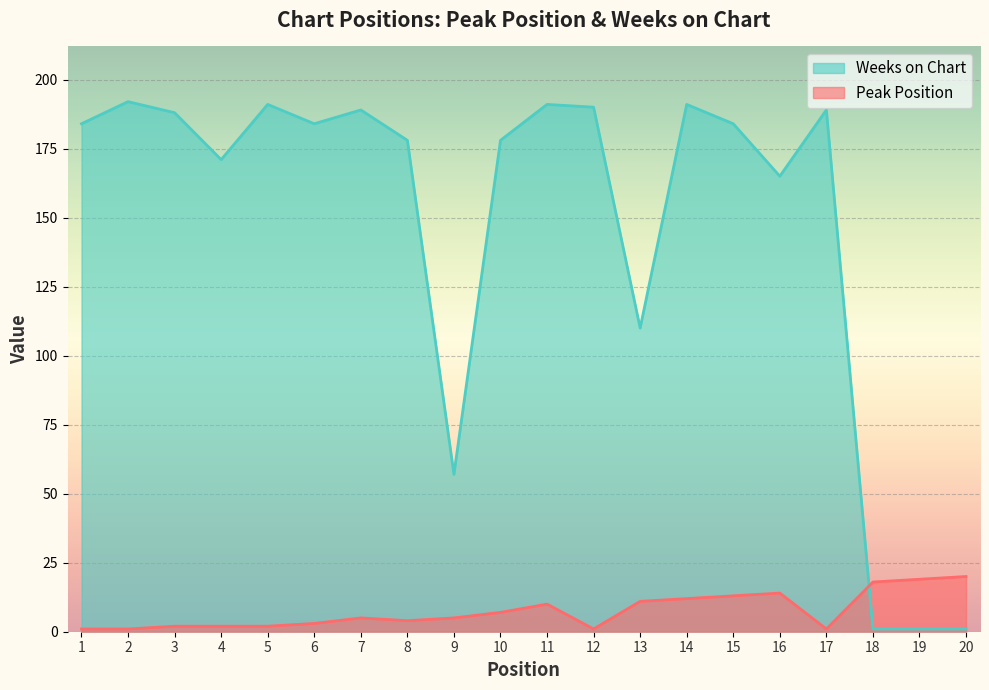

What are all the series names shown in the legend?

Weeks on Chart, Peak Position